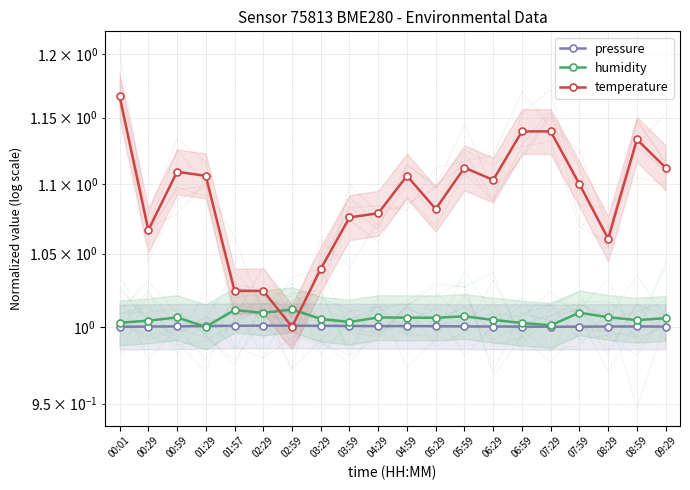

Where is the first local minimum for humidity?

01:29